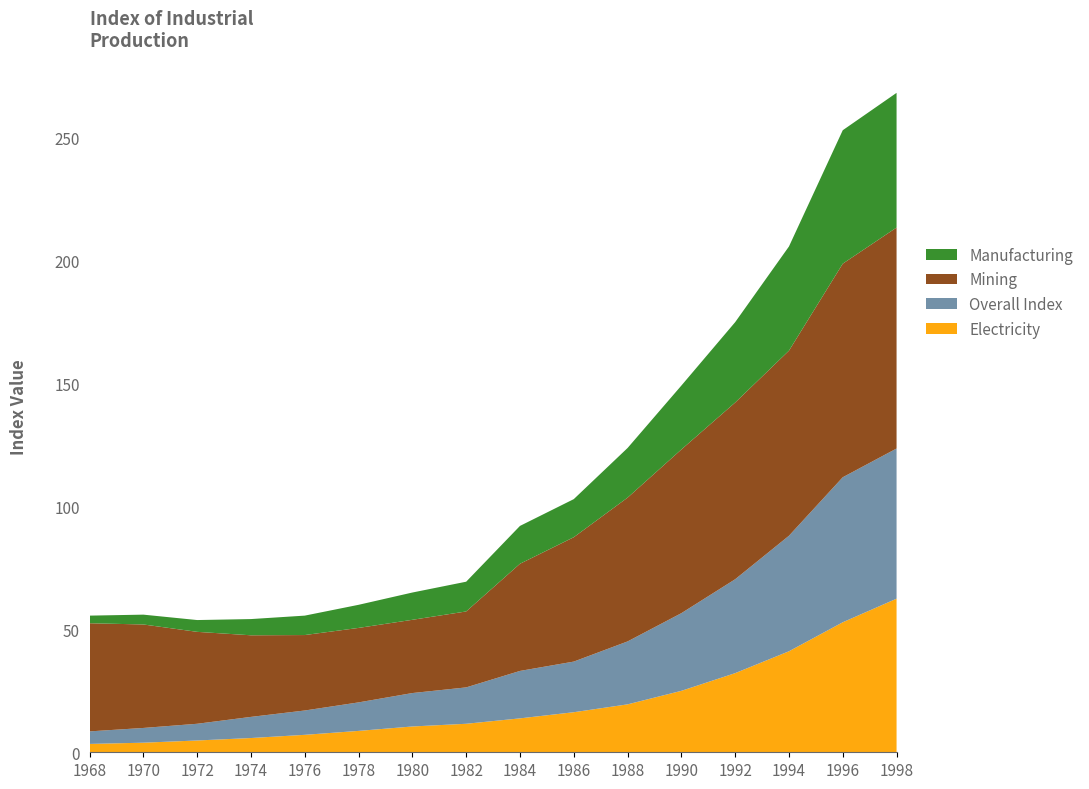

Reading left to right, what are all the values shown in this chart?

Electricity: 3.4	3.9	4.8	5.8	7.1	8.7	10.5	11.6	13.8	16.3	19.5	25.0	32.2	41.1	52.9	62.5
Overall Index: 5.1	6.0	6.8	8.6	9.9	11.6	13.6	14.8	19.3	20.6	25.6	31.6	38.2	47.0	59.0	61.1
Mining: 44.0	42.1	37.4	33.2	30.7	30.3	29.8	30.9	43.6	50.6	58.5	66.6	71.9	75.3	86.9	89.9
Manufacturing: 3.1	4.0	4.8	6.6	7.9	9.4	11.1	12.1	15.4	15.5	20.2	26.0	32.7	42.4	54.3	54.8